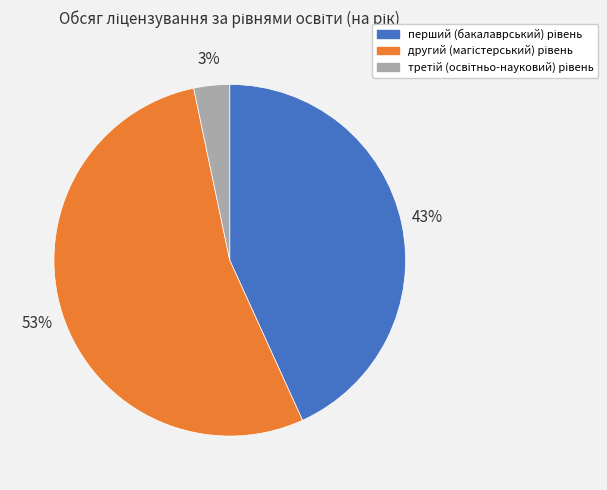

Is there a majority slice in this chart?

Yes